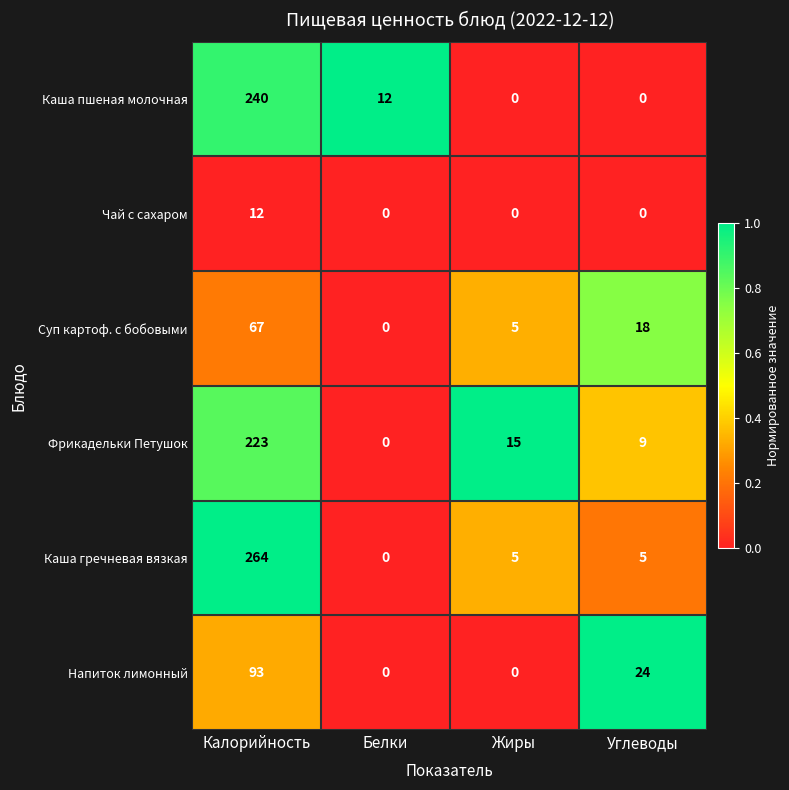

What is the greatest value displayed?

264